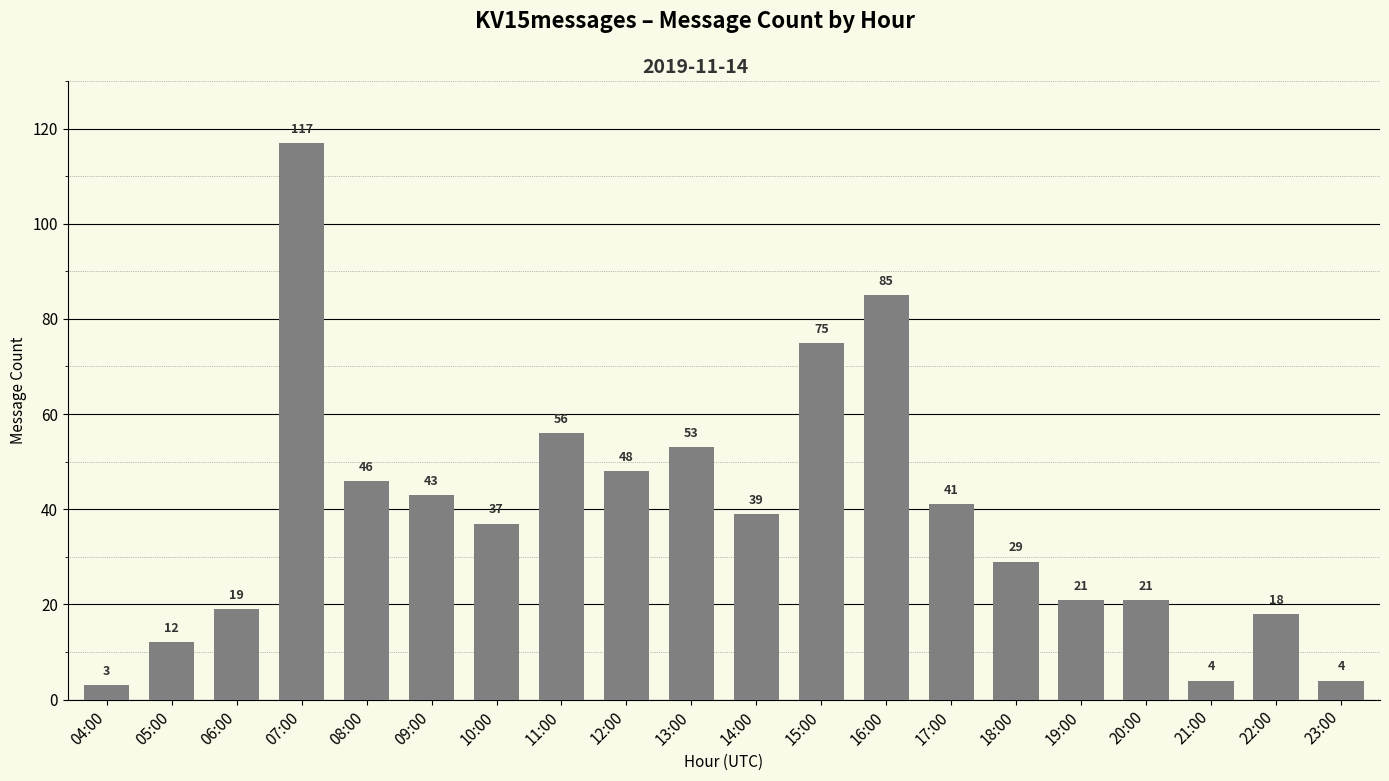

What is the ratio of the value at 14:00 to the value at 10:00?

1.1